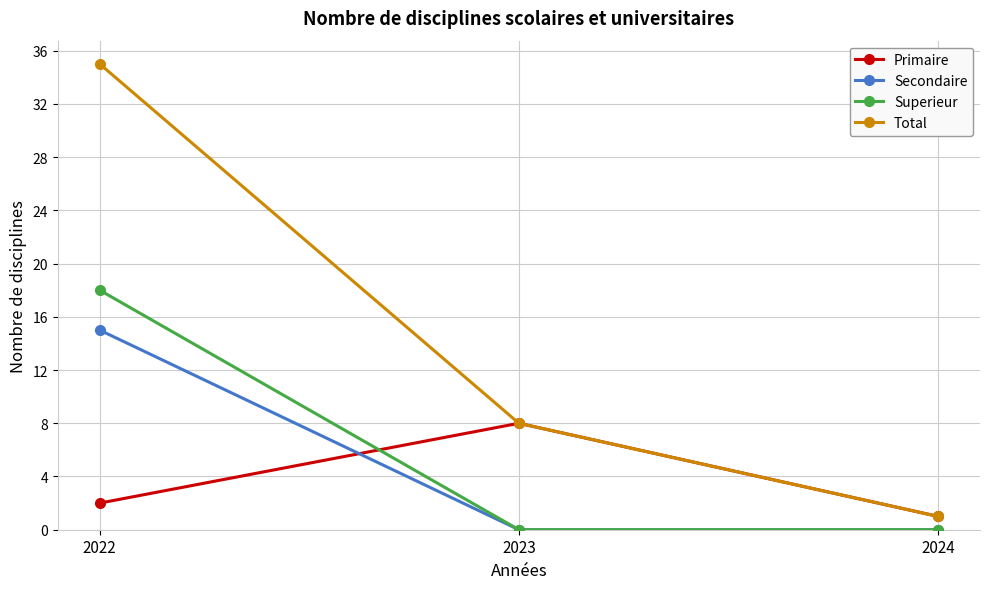

Reading left to right, what are all the values shown in this chart?

Primaire: 2022=2	2023=8	2024=1
Secondaire: 2022=15	2023=0	2024=0
Superieur: 2022=18	2023=0	2024=0
Total: 2022=35	2023=8	2024=1